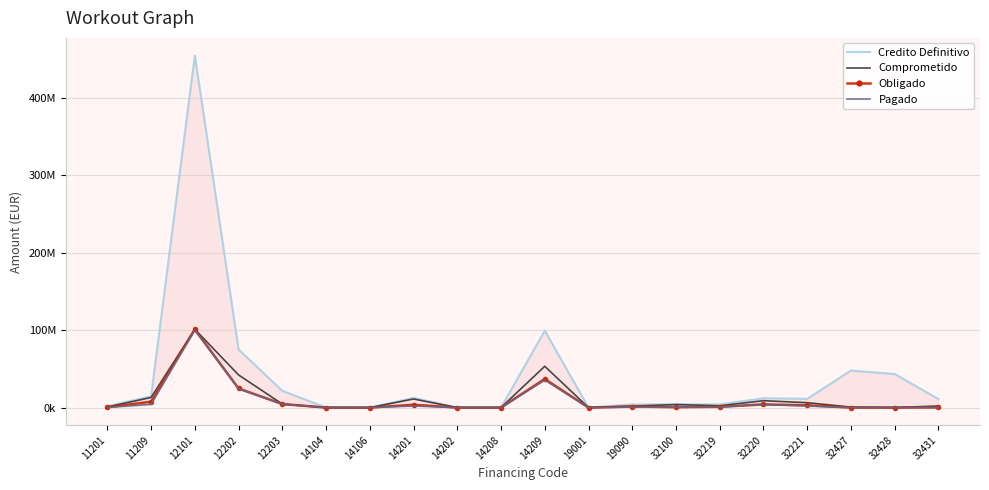

List the series in order of their peak value, lowest first.

Pagado, Obligado, Comprometido, Credito Definitivo